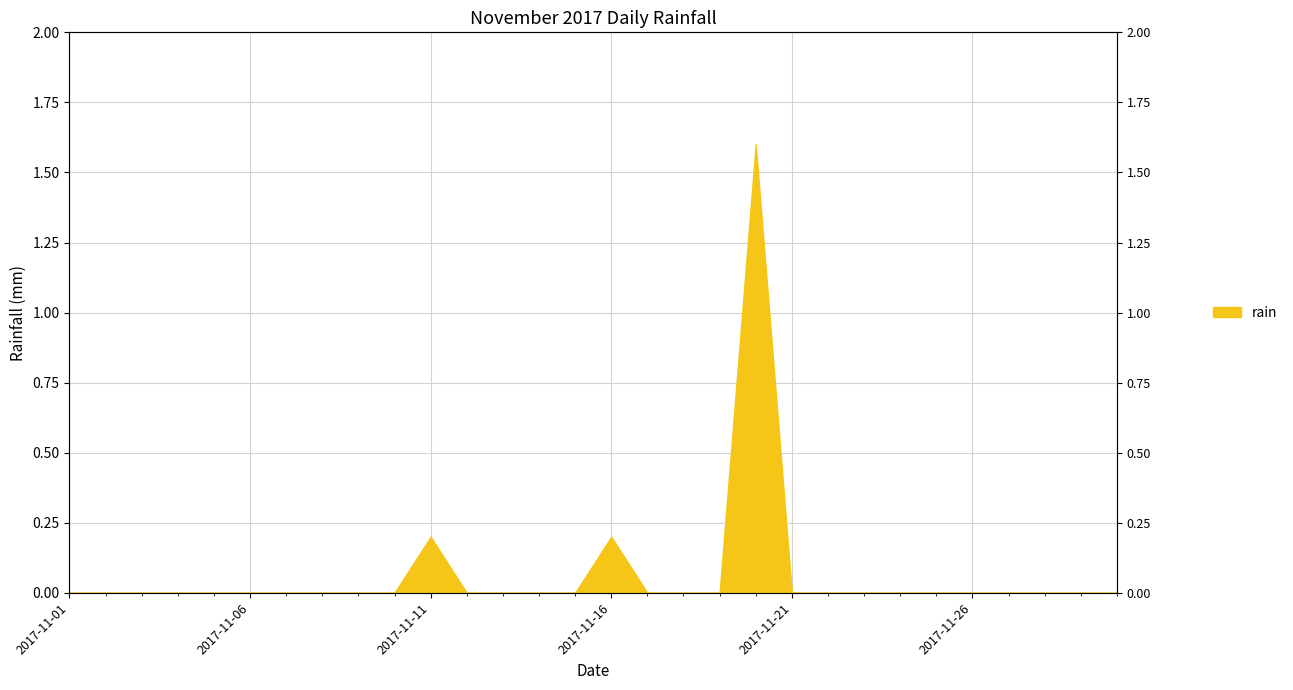

True or false: the data has more than 2 interior local peaks.

True